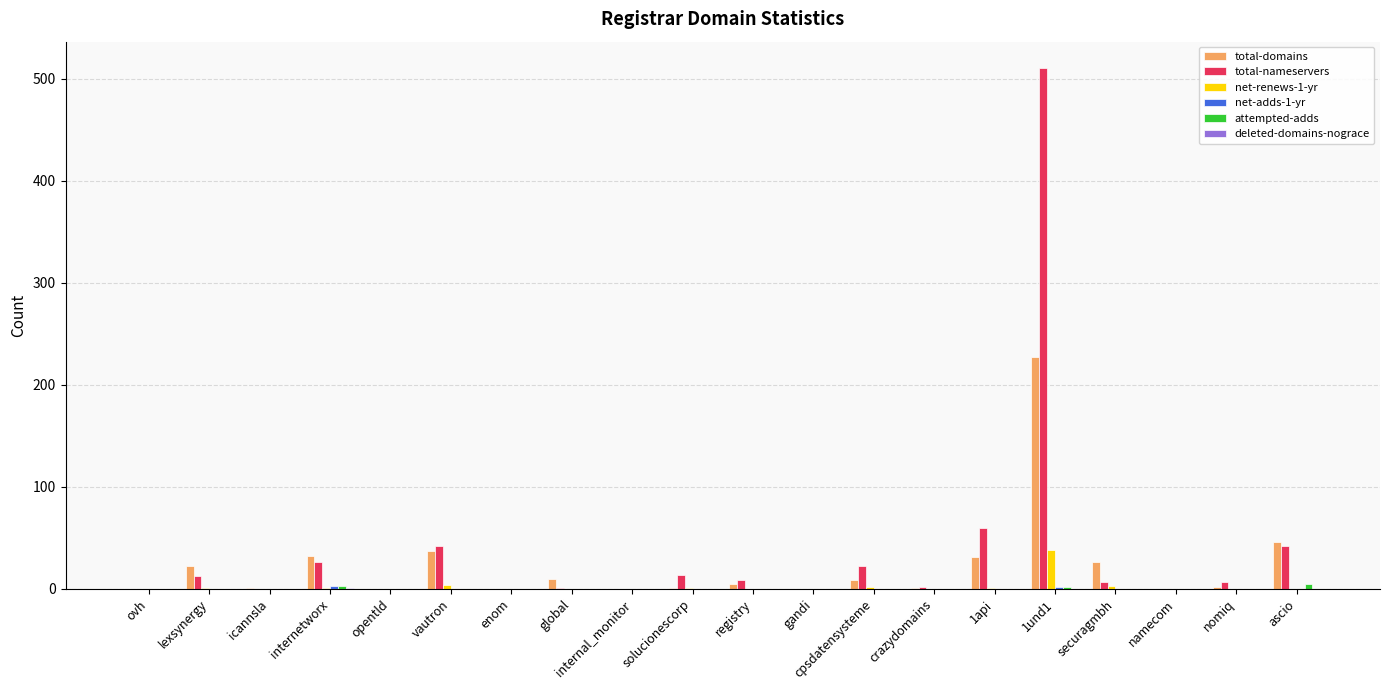

What is the greatest value displayed?

511